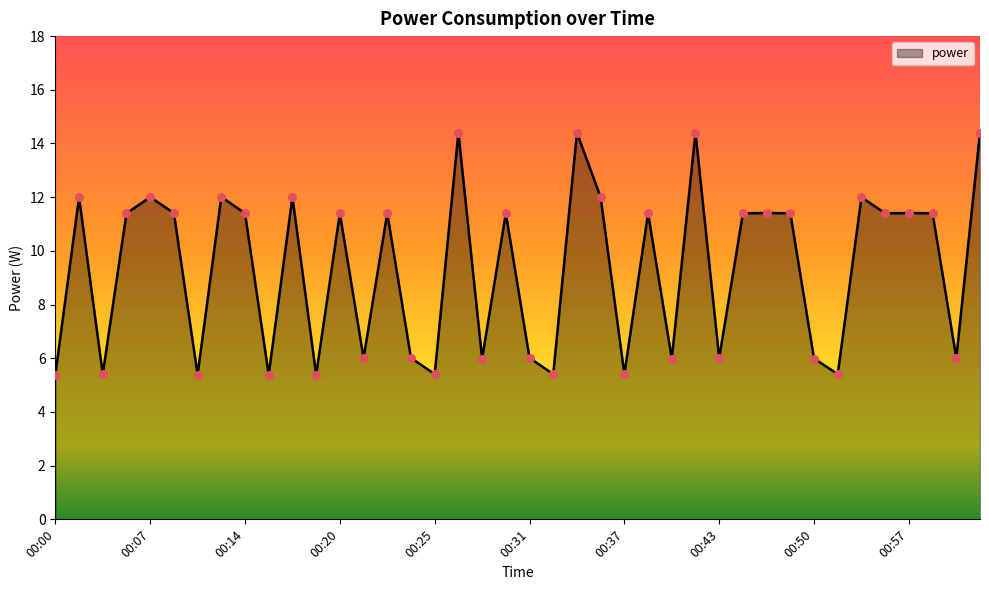

What is the minimum value shown in the chart?

5.4